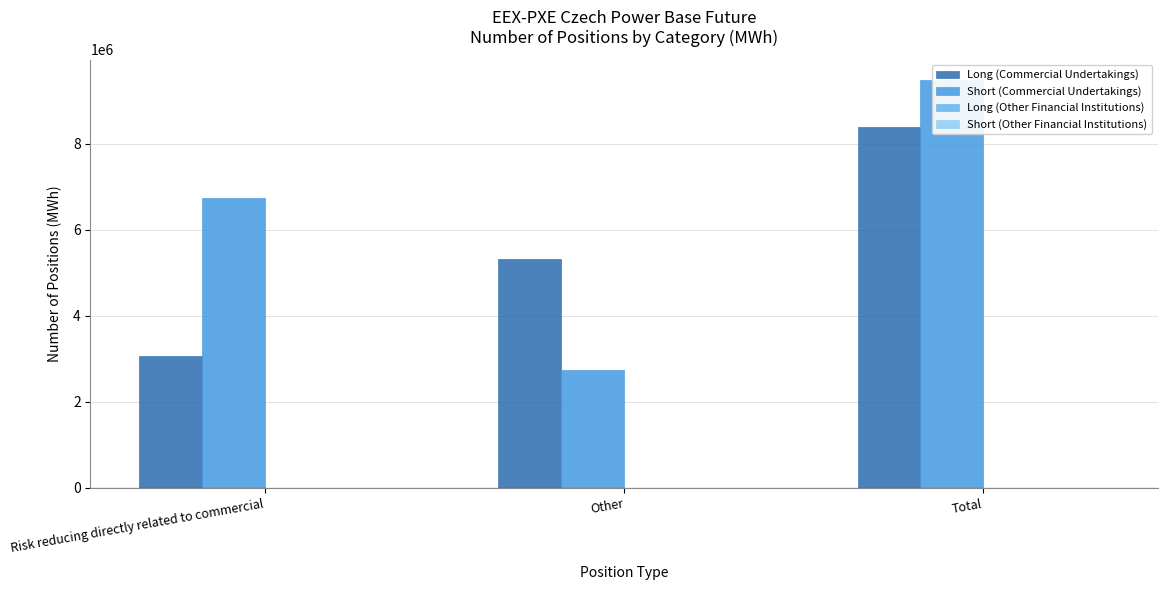

What is the spread (max minus min) of values at Total?

9486189